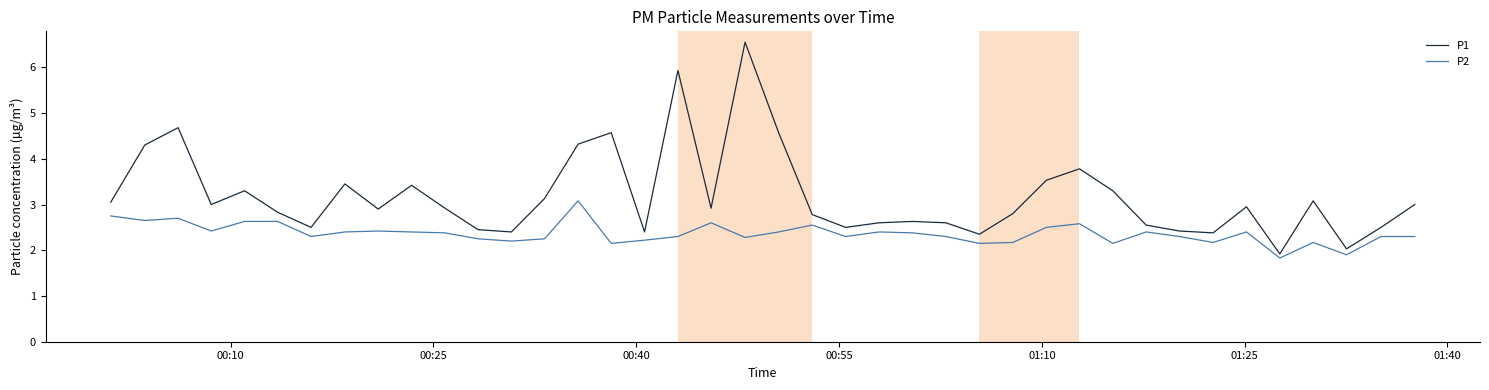

Which series has the widest spread of values?

P1